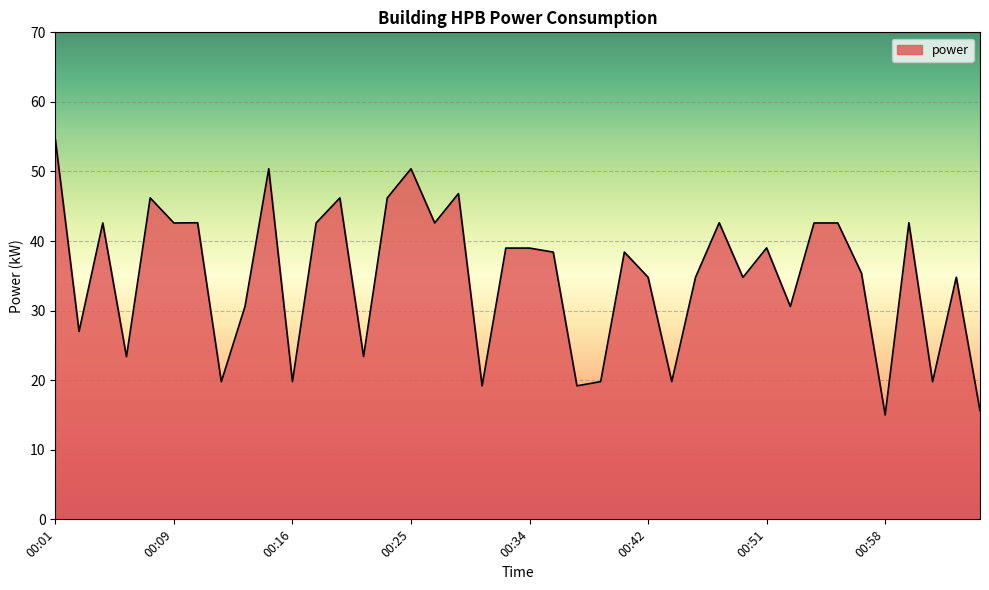

What is the difference between the maximum and minimum values?

39.6